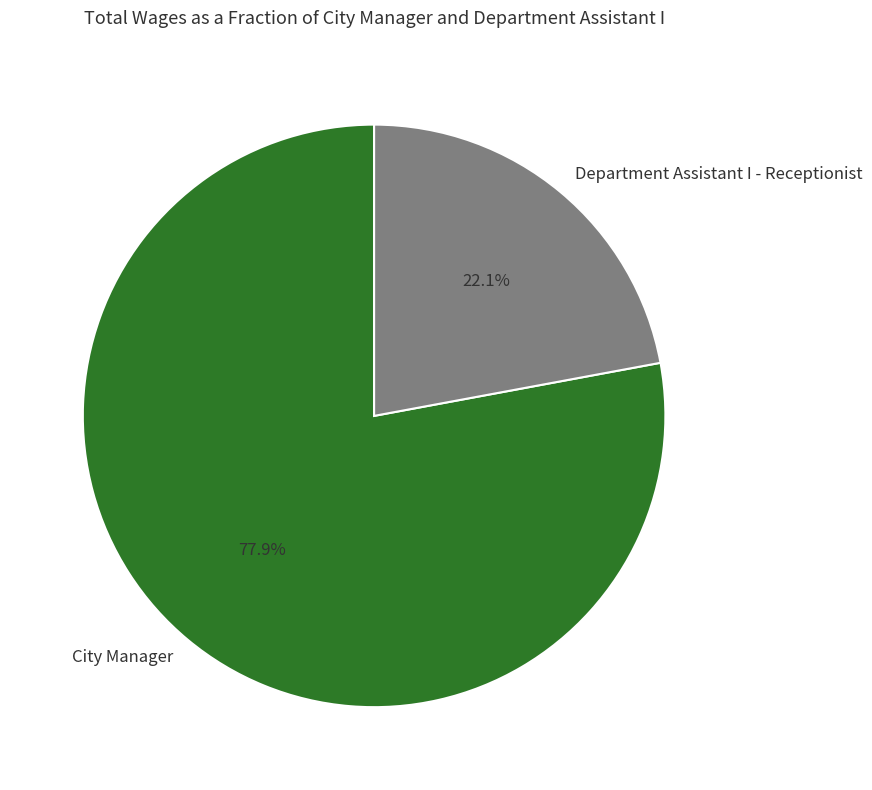

Is City Manager the majority of the pie?

Yes